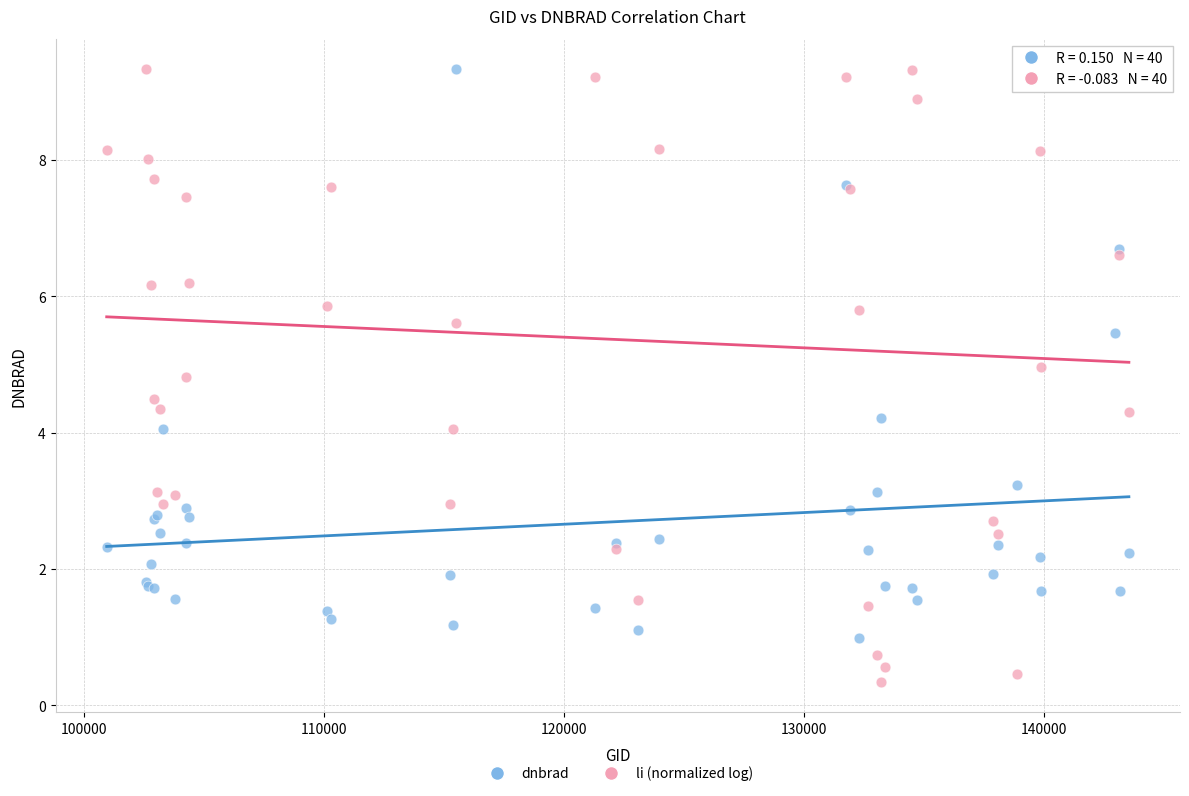

Which series contains the lowest Y value?

li (normalized log)